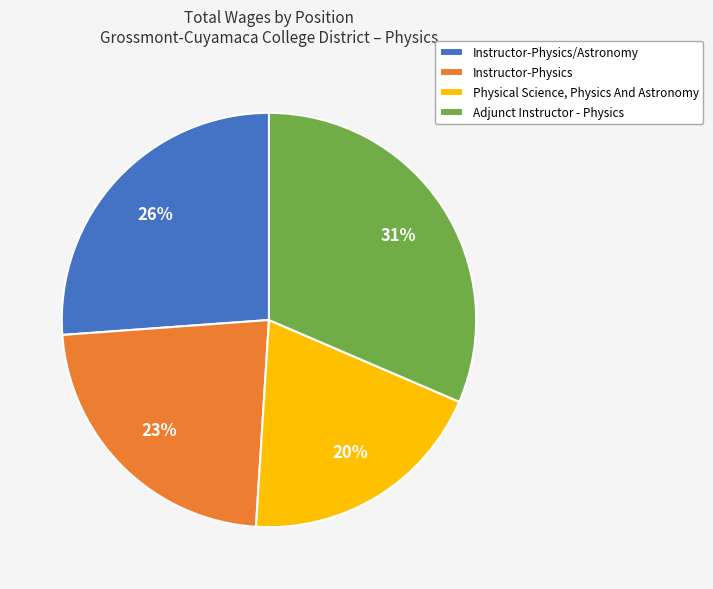

To the nearest percent, what is the combined percentage of Instructor-Physics/Astronomy and Instructor-Physics?

49%